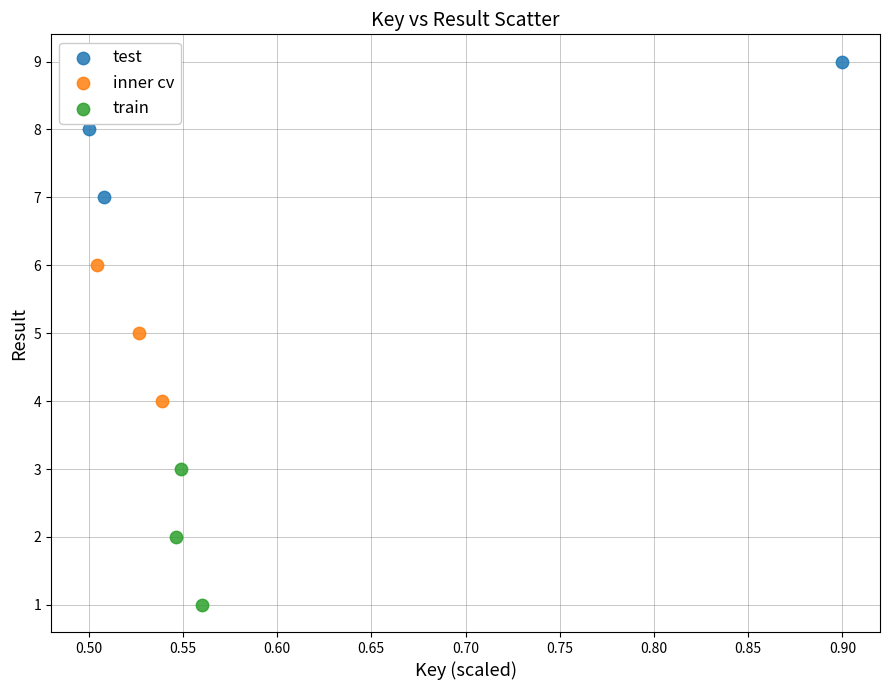

Which series reaches the maximum Y coordinate?

test